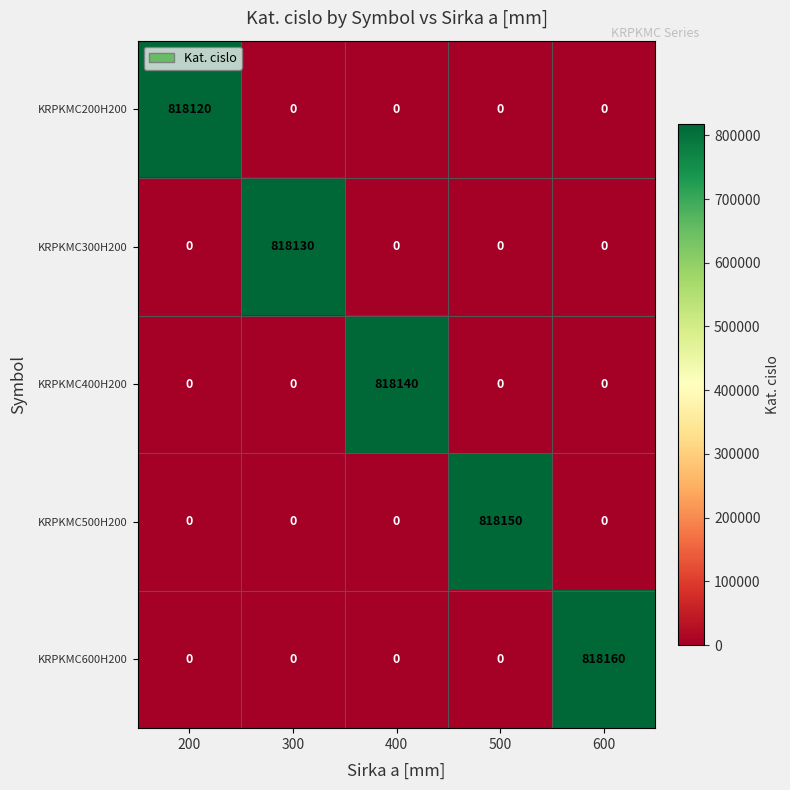

At which category does the chart reach its peak across all series?

600